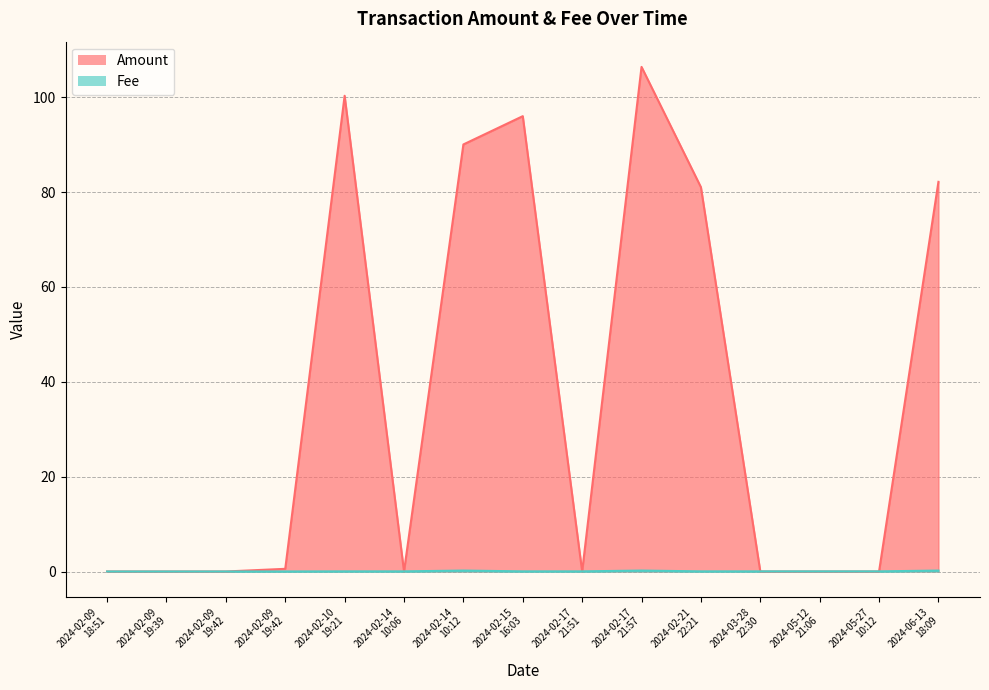

Between which two adjacent categories do Fee and Amount first intersect?

2024-02-09
19:42 and 2024-02-09
19:42